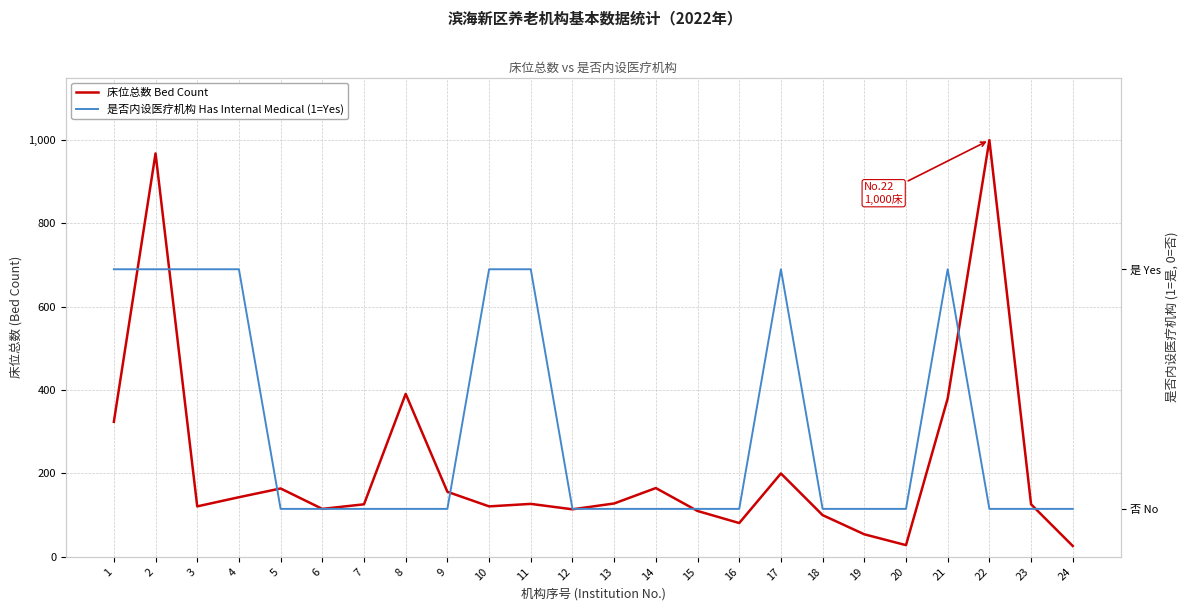

In 床位总数 Bed Count, how many points are lower than both neighbors (excluding endpoints)?

6